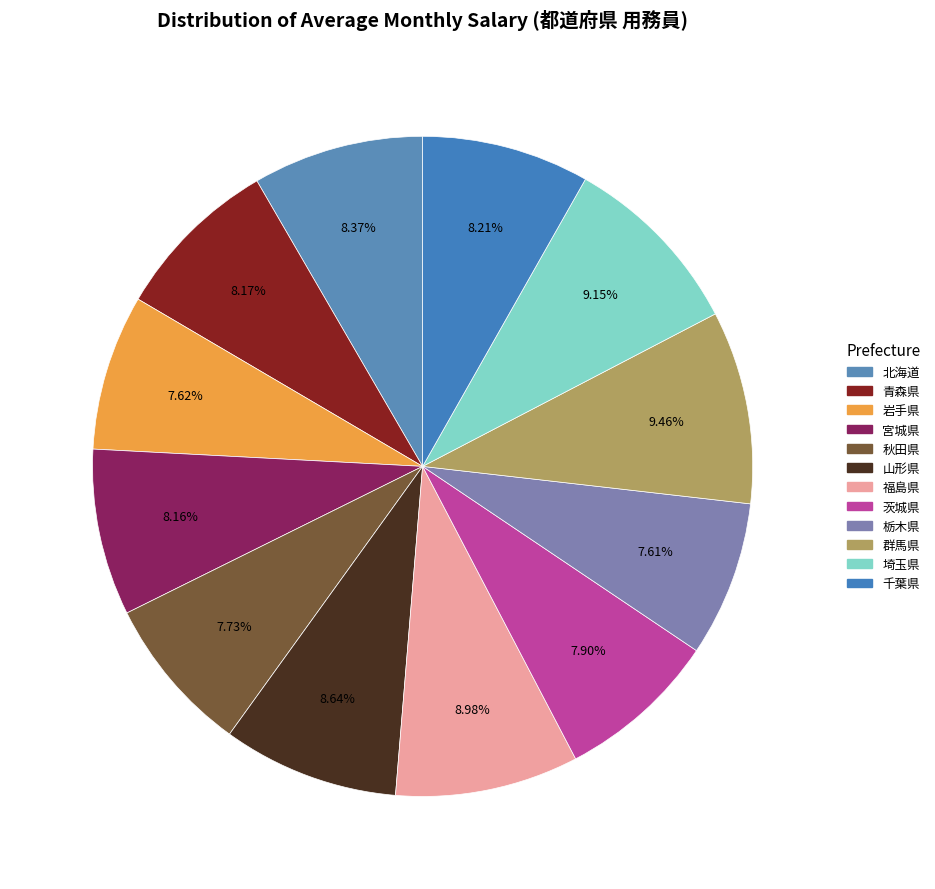

To the nearest percent, what is the average slice percentage?

8%